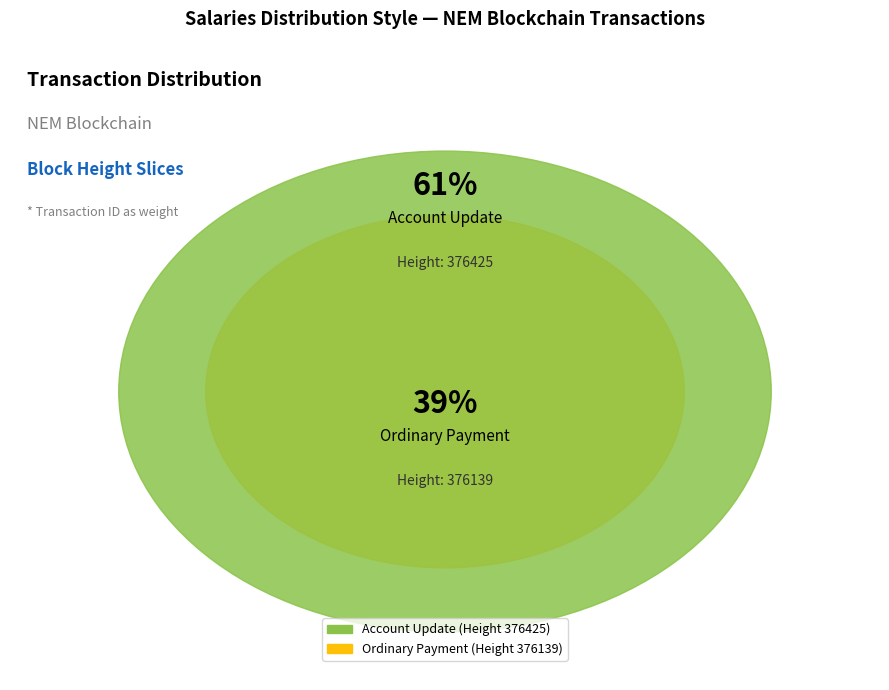

What is the change in value from 376425 to 376139?

-807062243233218816